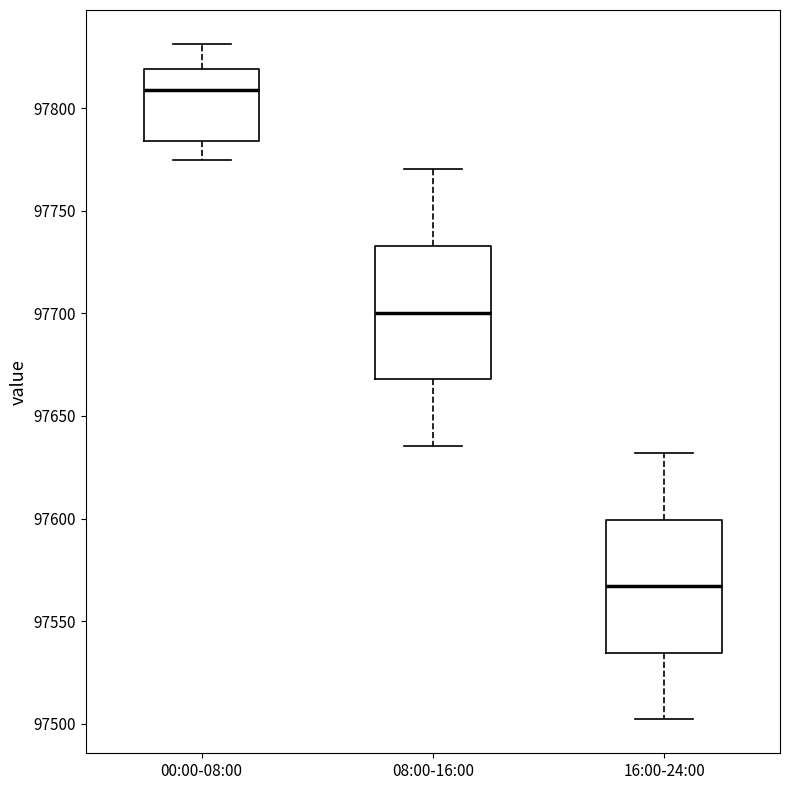

Where does the upper whisker of the box for 08:00-16:00 end on the y-axis? The values are not printed on the chart, so give them approximately, as read against the axis.

97770